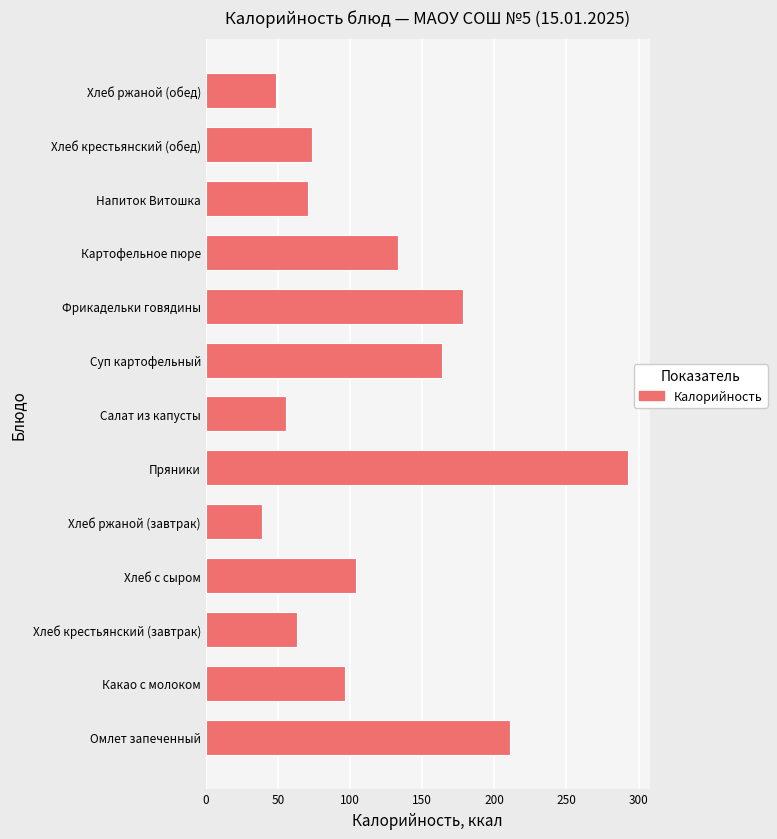

Are the bars horizontal?

Yes